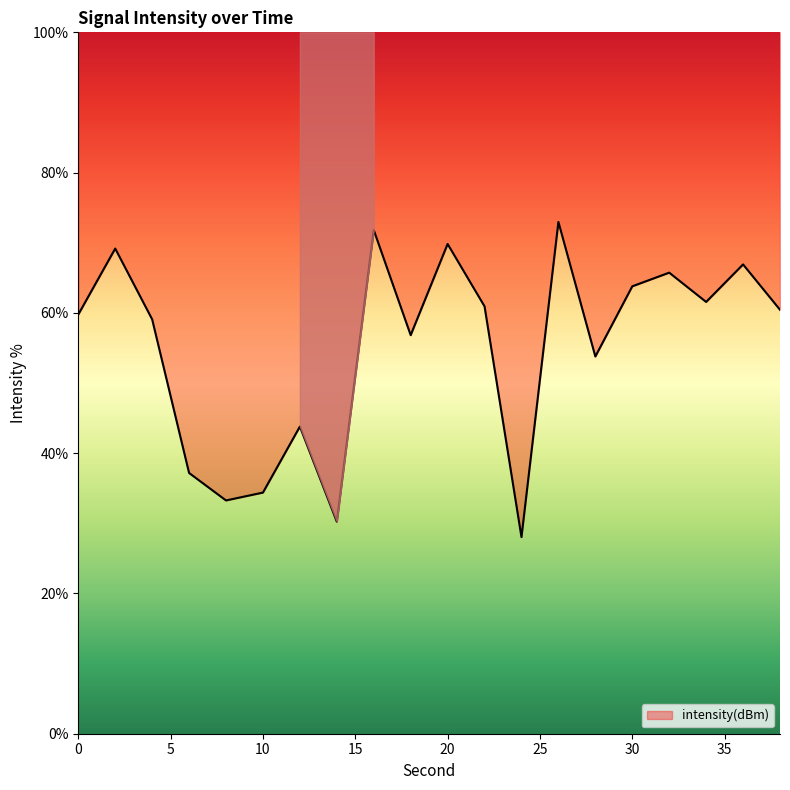

The chart shows a value of 66.9 at 36. True or false?

True